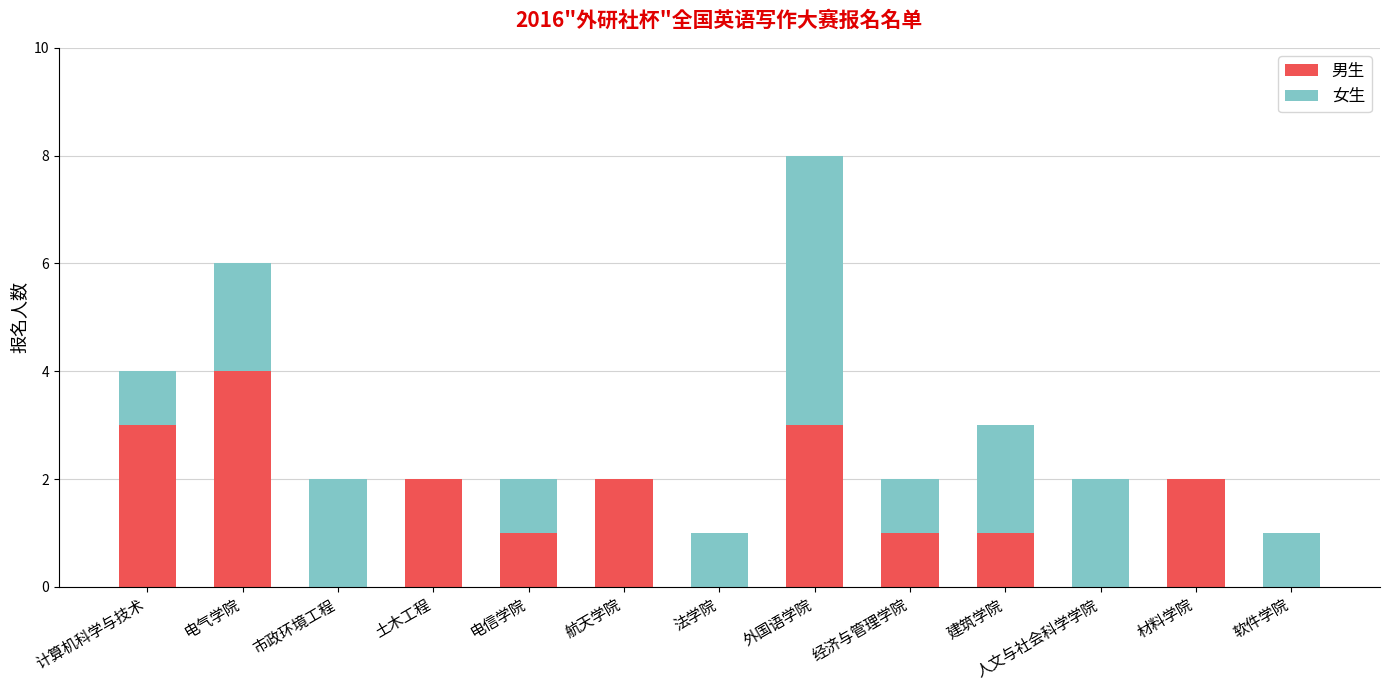

The 男生 series shows 2 at 市政环境工程. True or false?

False